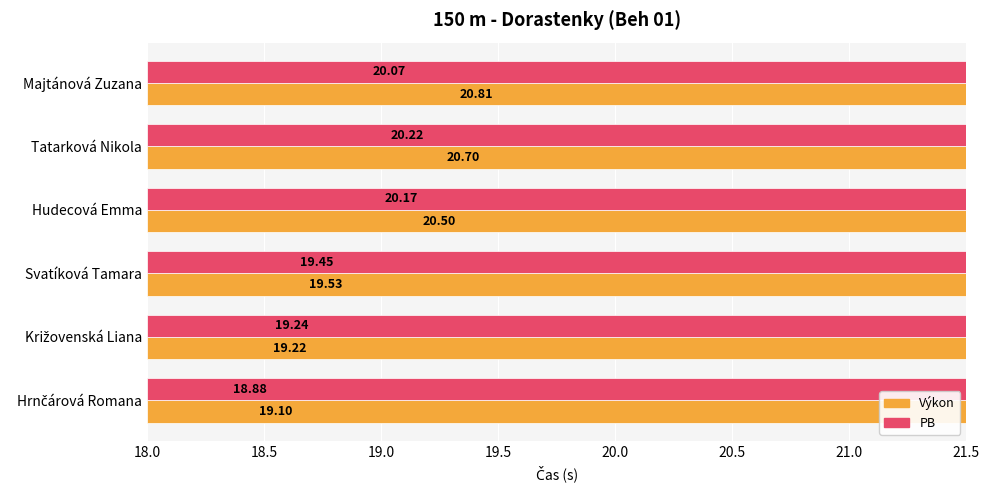

Reading left to right, what are all the values shown in this chart?

Výkon: 19.1	19.2	19.5	20.5	20.7	20.8
PB: 18.9	19.2	19.5	20.2	20.2	20.1